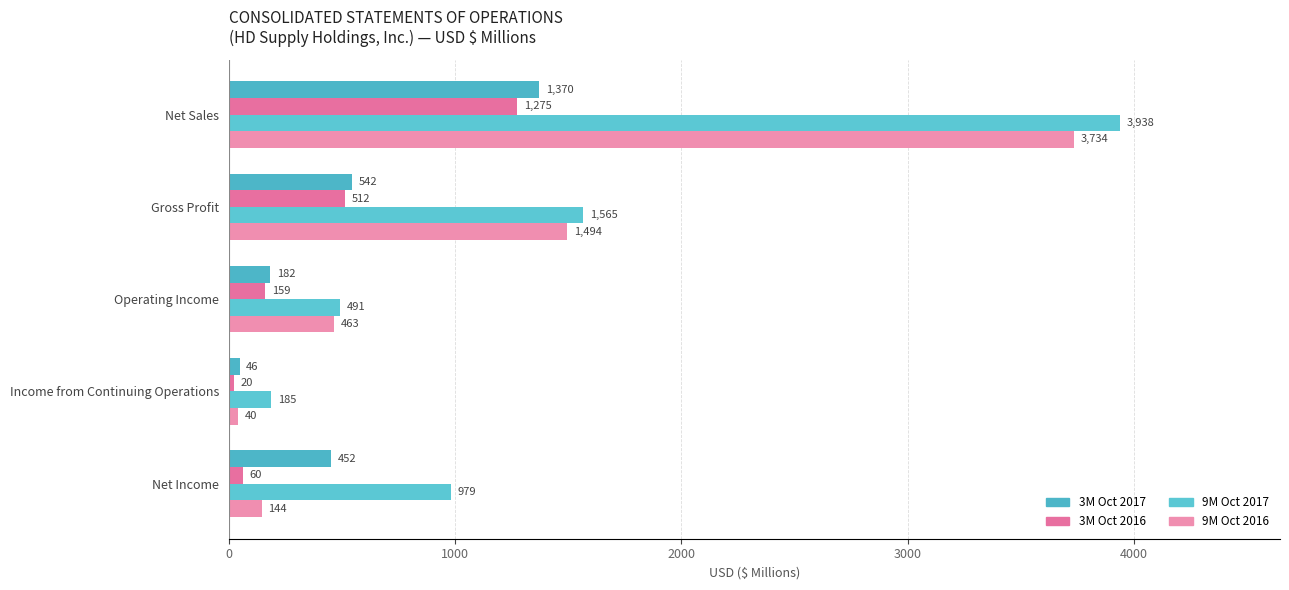

How many values in the 3M Oct 2017 series are below 452?

2